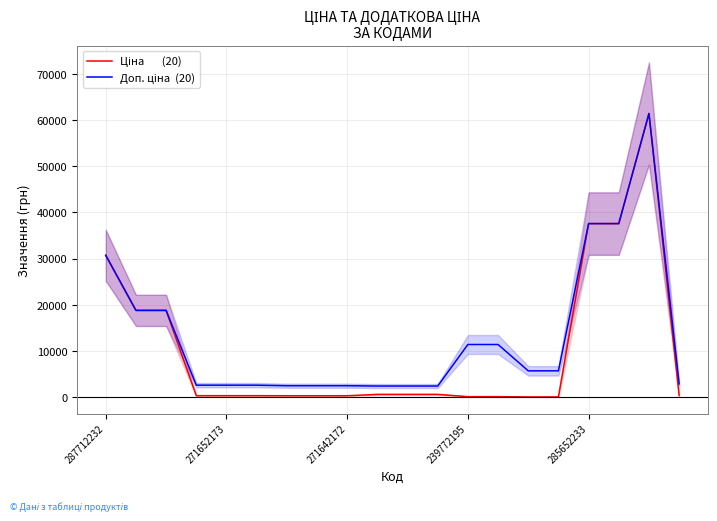

Reading left to right, list all the values displayed in this chart.

Ціна       (20): 30717.1	18796.8	18796.8	324.8	324.8	324.8	310.3	310.3	310.3	603.7	603.7	603.7	114.1	114.1	57.0	57.0	37593.6	37593.6	61434.3	359.9
Доп. ціна  (20): 30717.1	18796.8	18796.8	2598.3	2598.3	2598.3	2482.4	2482.4	2482.4	2414.8	2414.8	2414.8	11410.0	11410.0	5705.0	5705.0	37593.6	37593.6	61434.3	2878.8